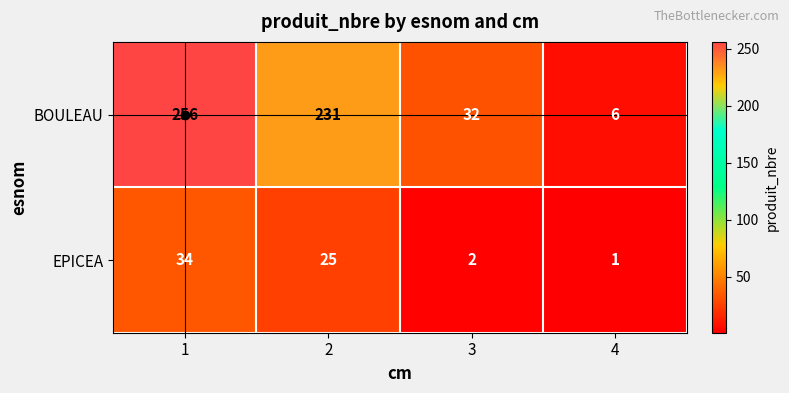

What is the smallest value displayed?

1